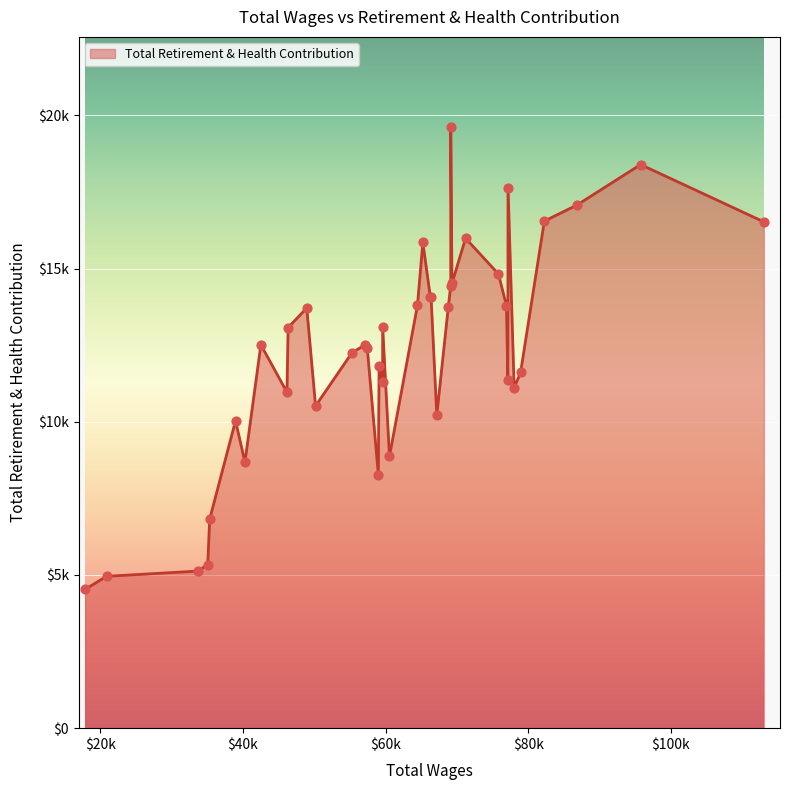

What is the ratio of the value at 26 to the value at 28?

1.2